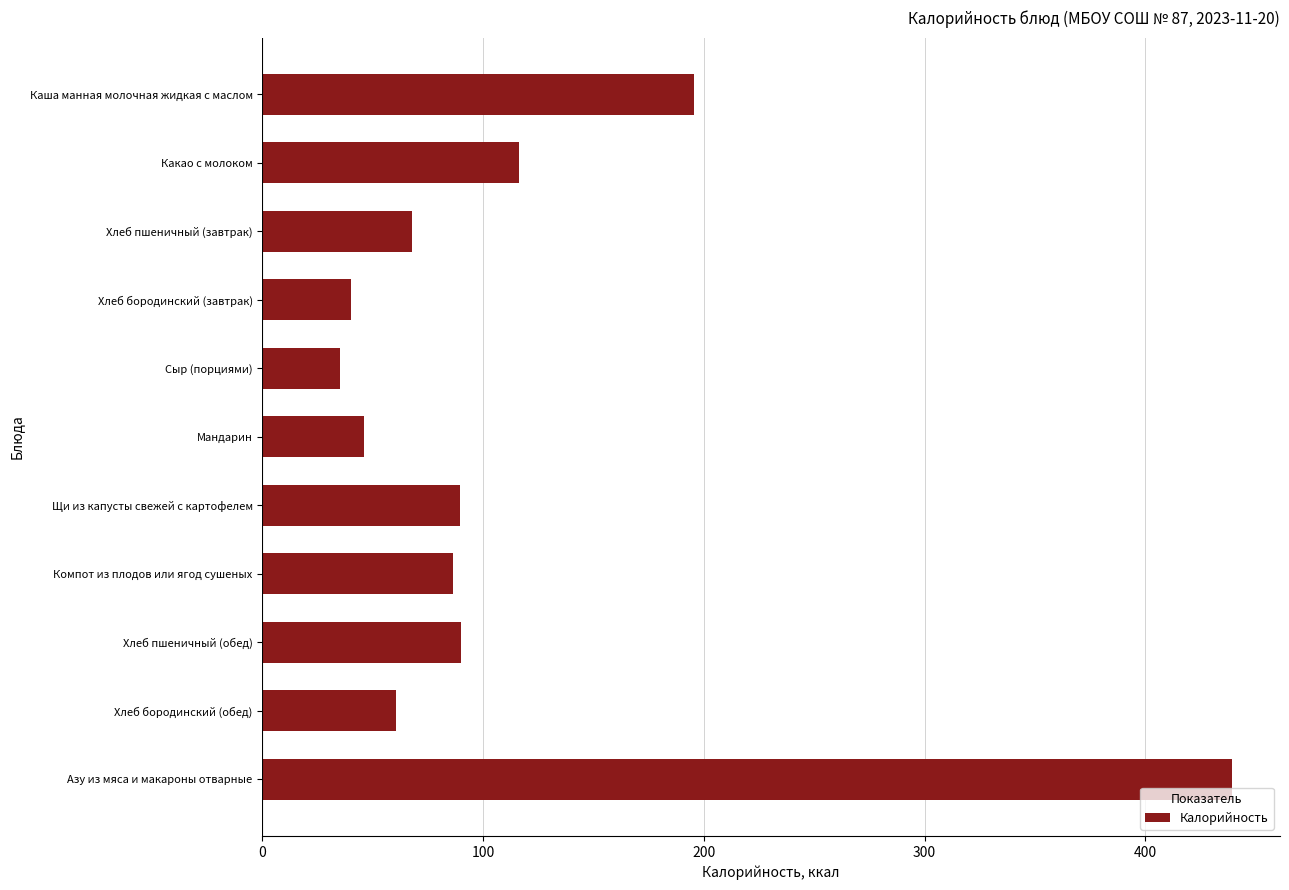

What is the change in value from Каша манная молочная жидкая с маслом to Хлеб бородинский (обед)?

-135.2